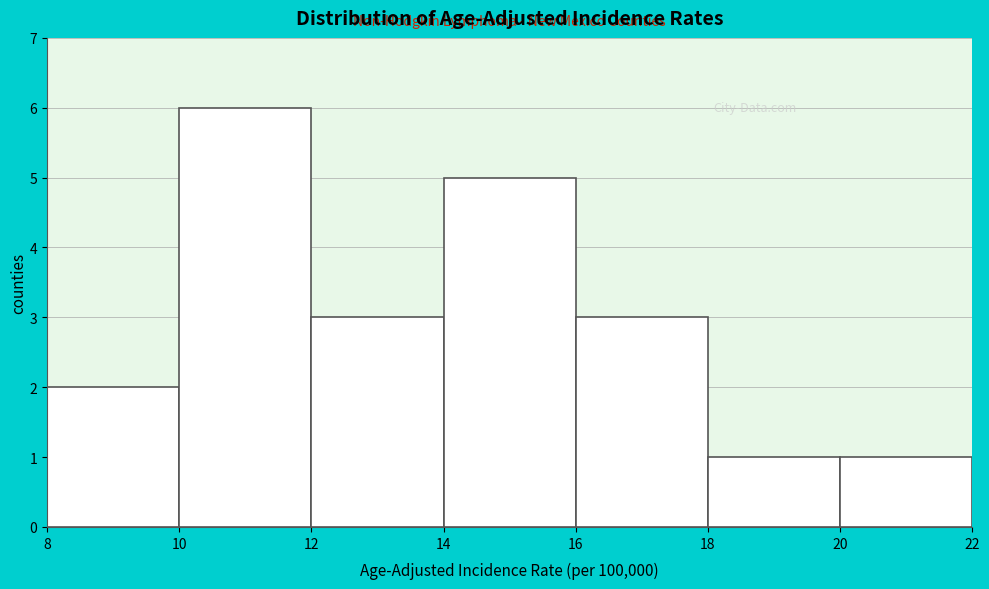

Reading left to right, list every bar in this chart as the range it spans on the x-axis followed by its height. The values are not printed on the chart, so give them approximately, as read against the axis.

8 to 10: 2
10 to 12: 6
12 to 14: 3
14 to 16: 5
16 to 18: 3
18 to 20: 1
20 to 22: 1